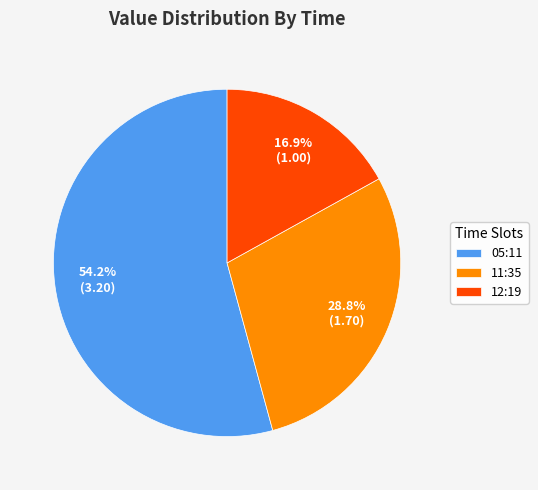

Rank the categories by value from lowest to highest.

12:19, 11:35, 05:11